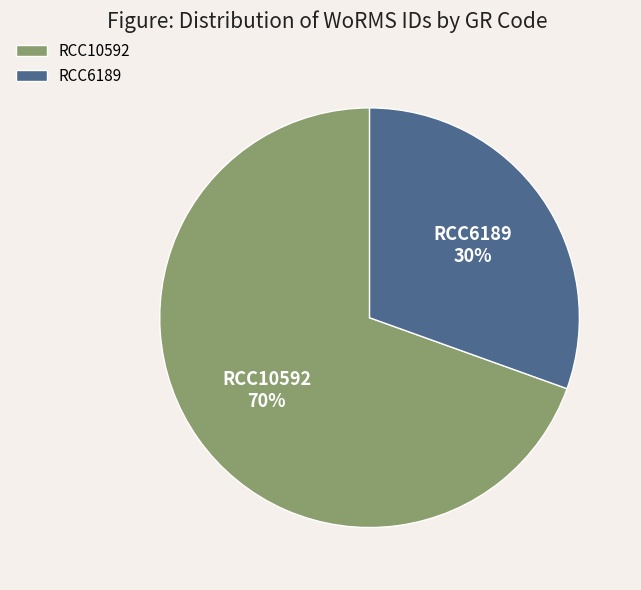

Rank the categories by value from highest to lowest.

RCC10592, RCC6189